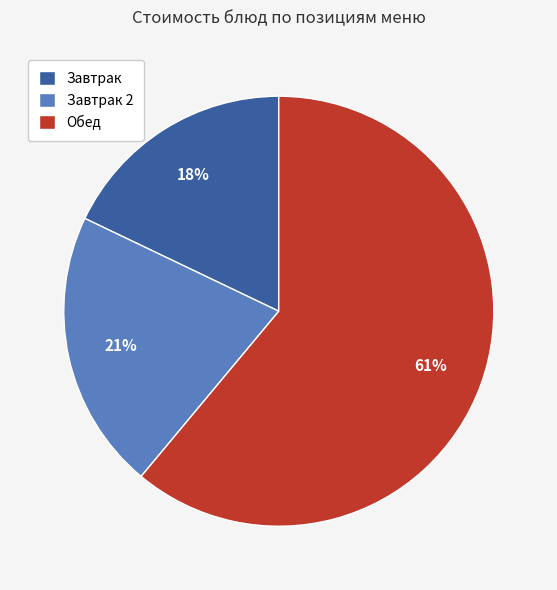

The Завтрак 2 slice represents 21% of the pie. True or false?

True